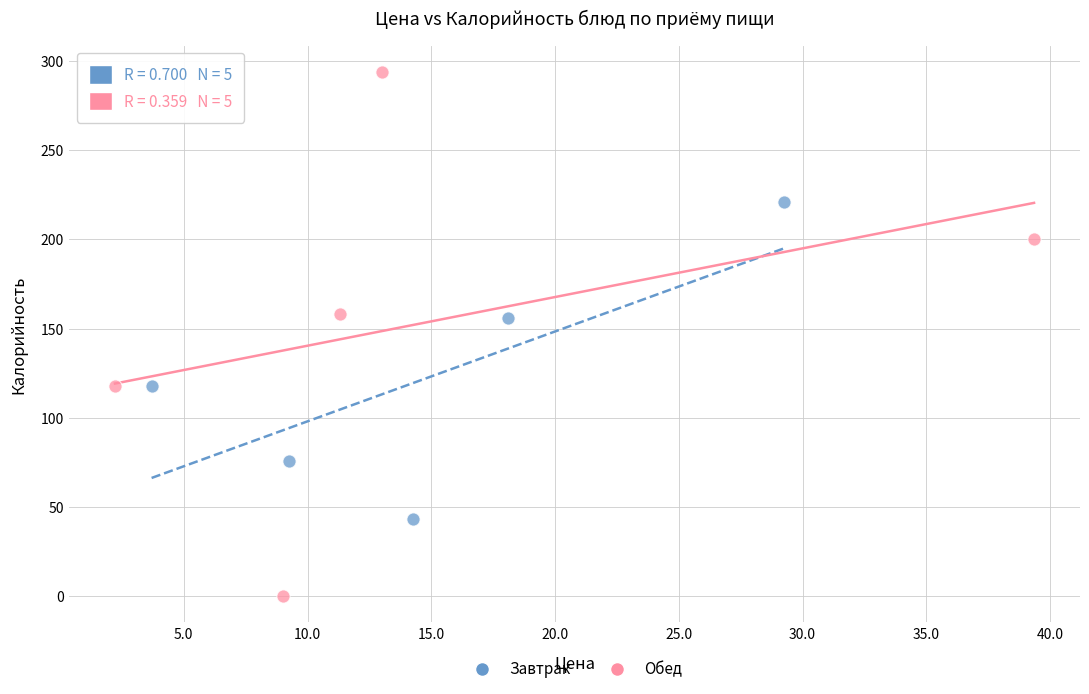

Which series reaches the minimum Y coordinate?

Обед